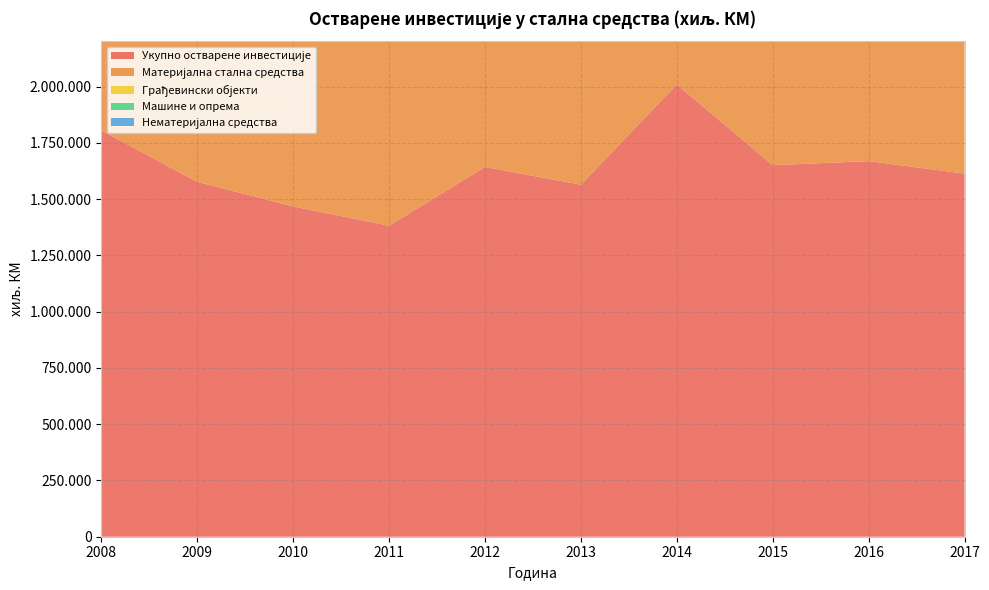

Reading left to right, list all the values displayed in this chart.

Укупно остварене инвестиције: 1804865	1576788	1467272	1381648	1642693	1563825	2009430	1650506	1668689	1612886
Материјална стална средства: 1753001	1503179	1400620	1319380	1394845	1402079	1889001	1565198	1601385	1537090
Грађевински објекти: 999387	903104	804453	719111	668937	719119	1197973	858412	854636	802324
Машине и опрема: 735119	578755	581642	582767	711162	668968	672457	690757	721182	709457
Нематеријална средства: 47258	71466	63614	60155	245609	159364	117624	79437	62942	71195